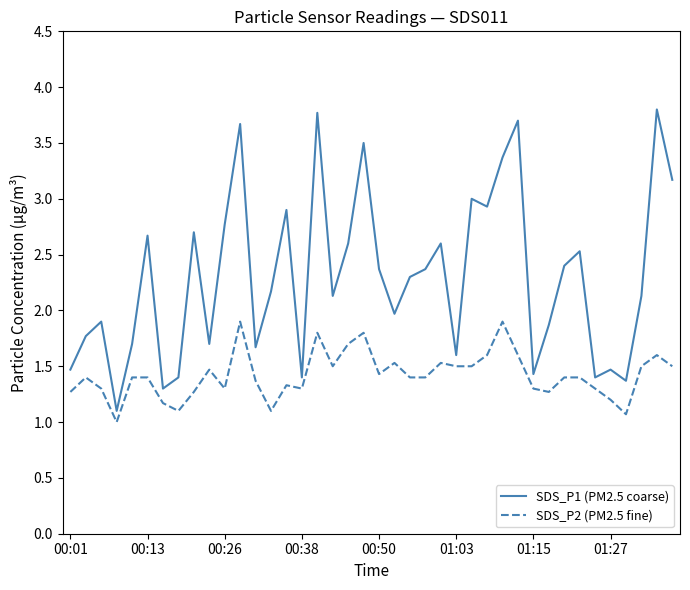

What is the greatest value displayed?

3.8